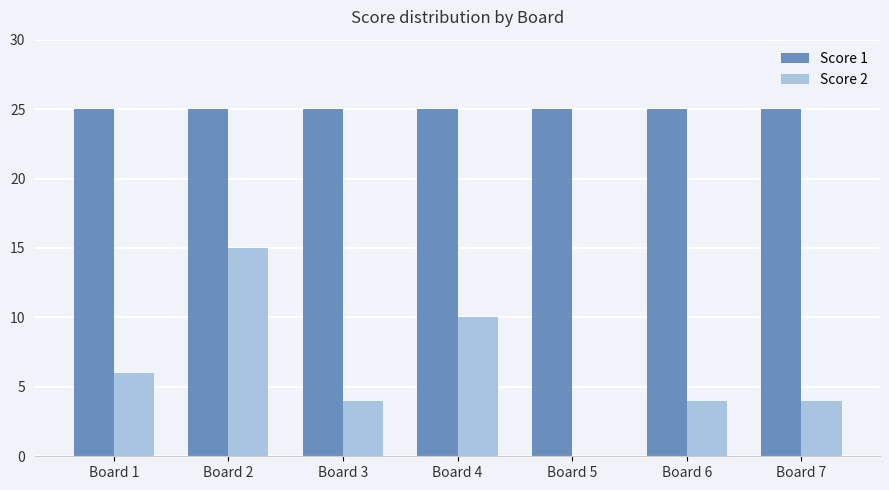

What is the greatest value displayed?

25